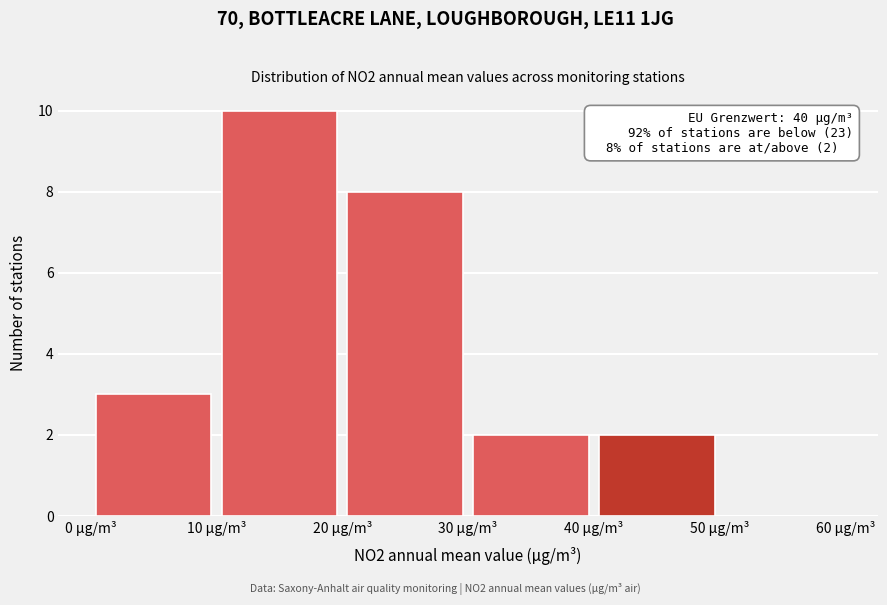

Which range on the x-axis has the tallest bar?

10 to 20